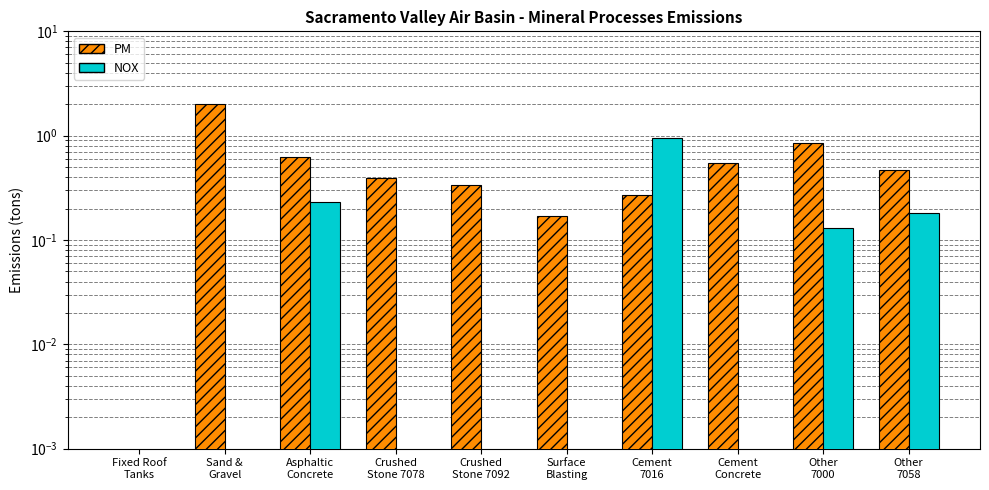

What is the label of the 6th bar from the right?

Crushed
Stone 7092